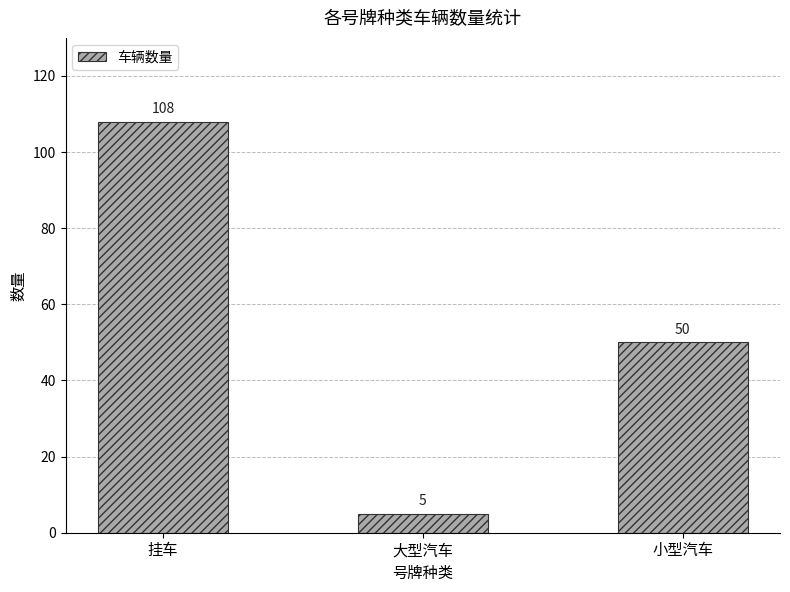

True or false: the data shows 154 at 挂车.

False